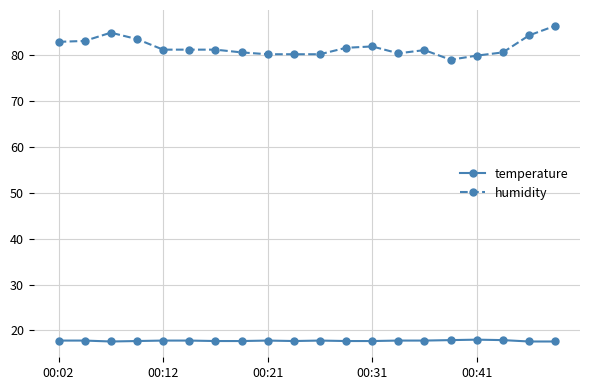

Does the chart display data point markers on the line(s)?

Yes